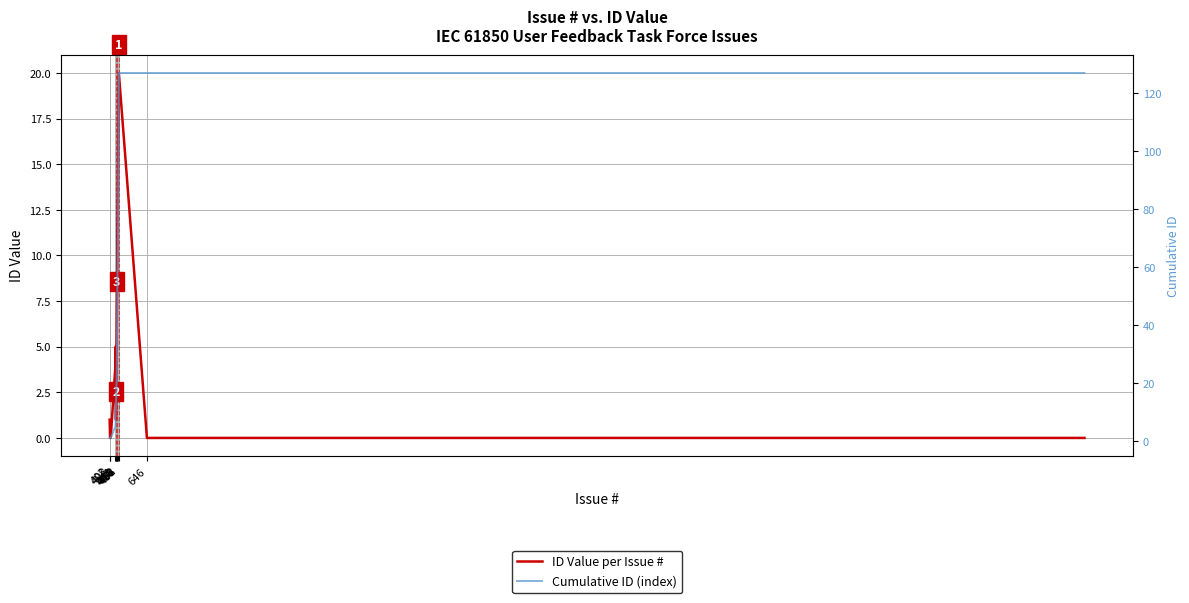

Which series has the largest total across all categories?

Cumulative ID (index)